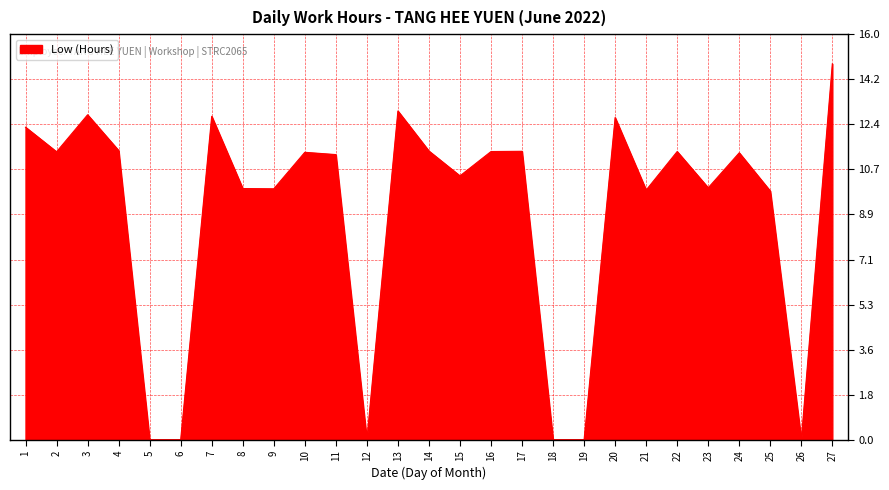

What is the difference between the values at 10 and 25?

1.5